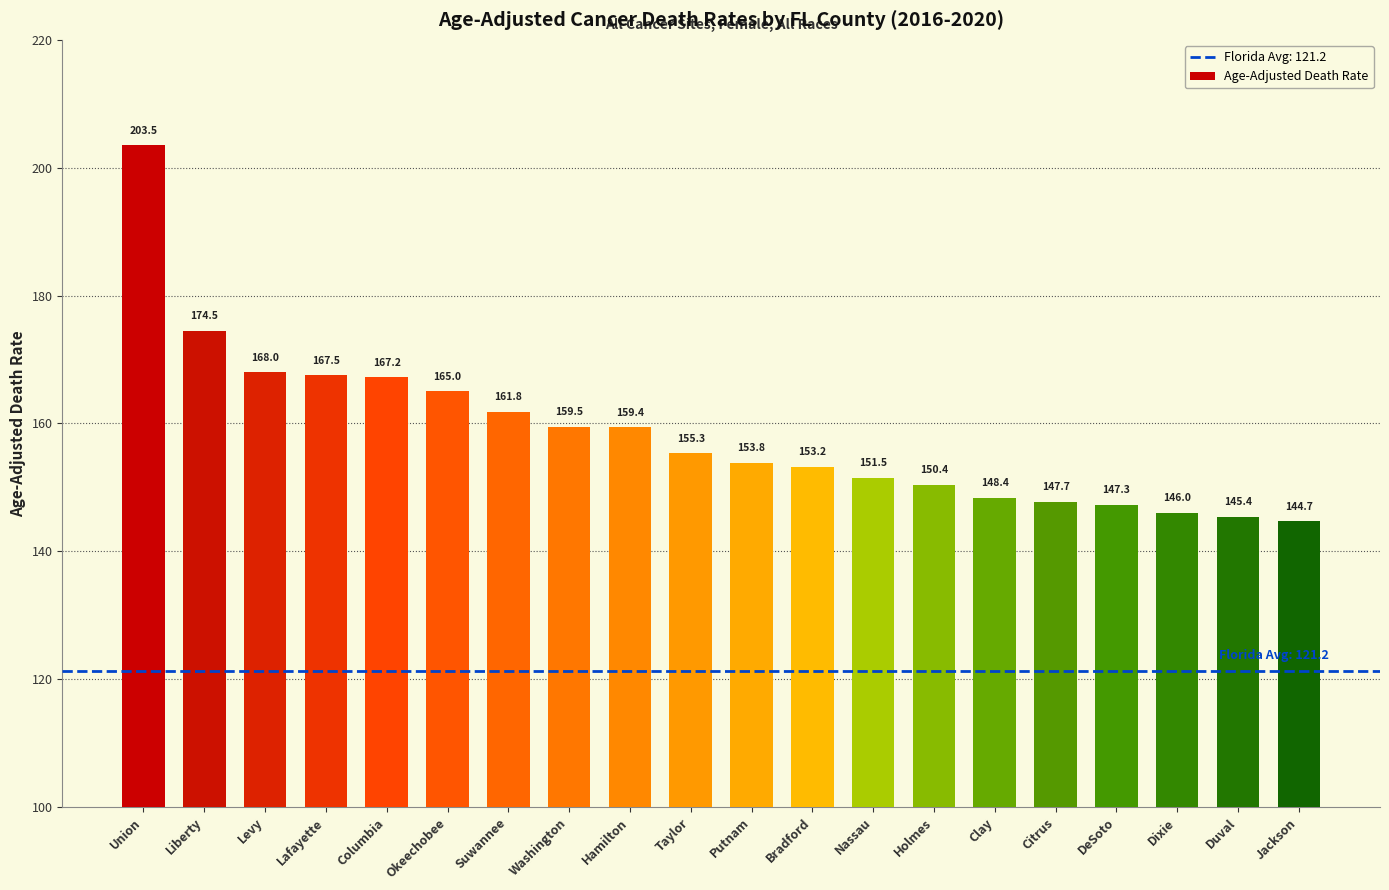

True or false: the data shows 153.2 at Bradford.

True